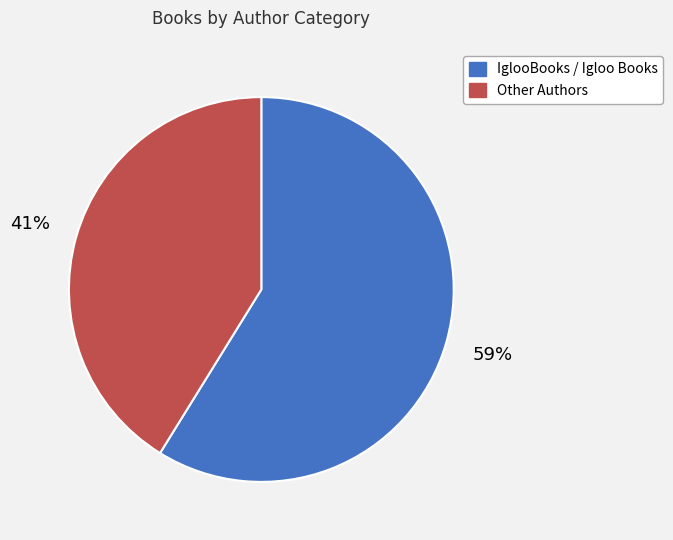

Does any single category account for the majority?

Yes